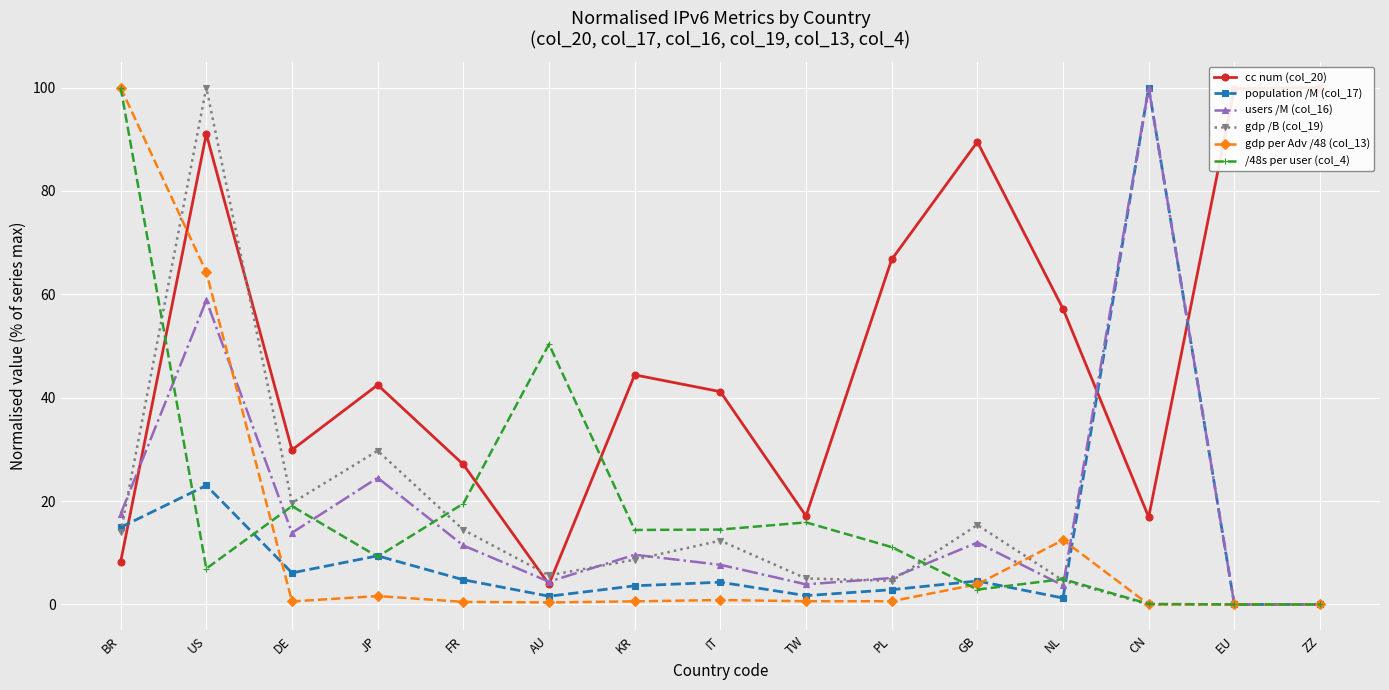

What is the maximum value shown in the chart?

100.0